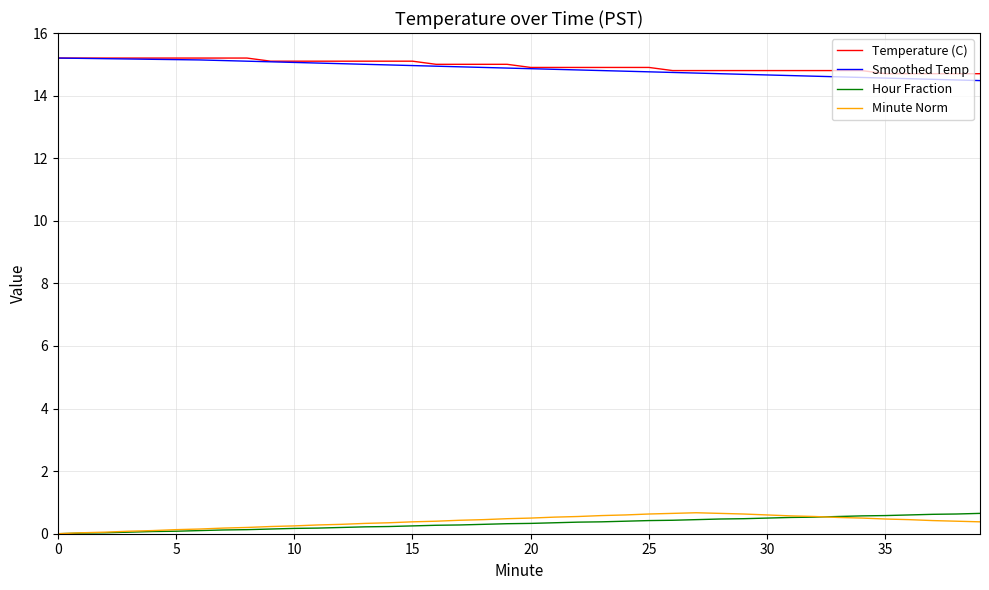

True or false: Smoothed Temp and Hour Fraction intersect in this chart.

False